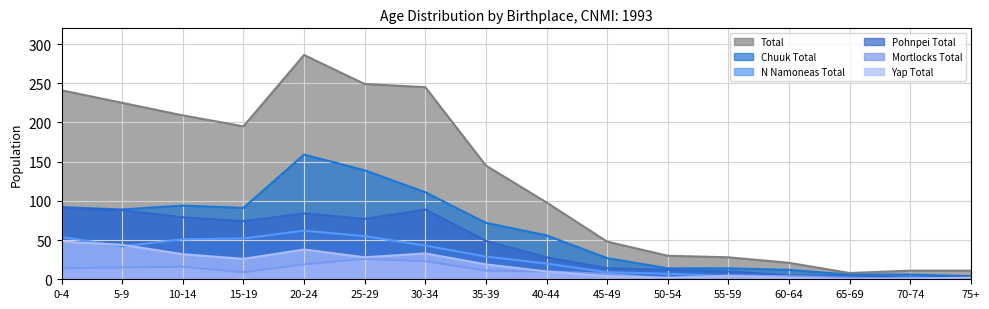

At which category does Total reach its first local valley?

15-19